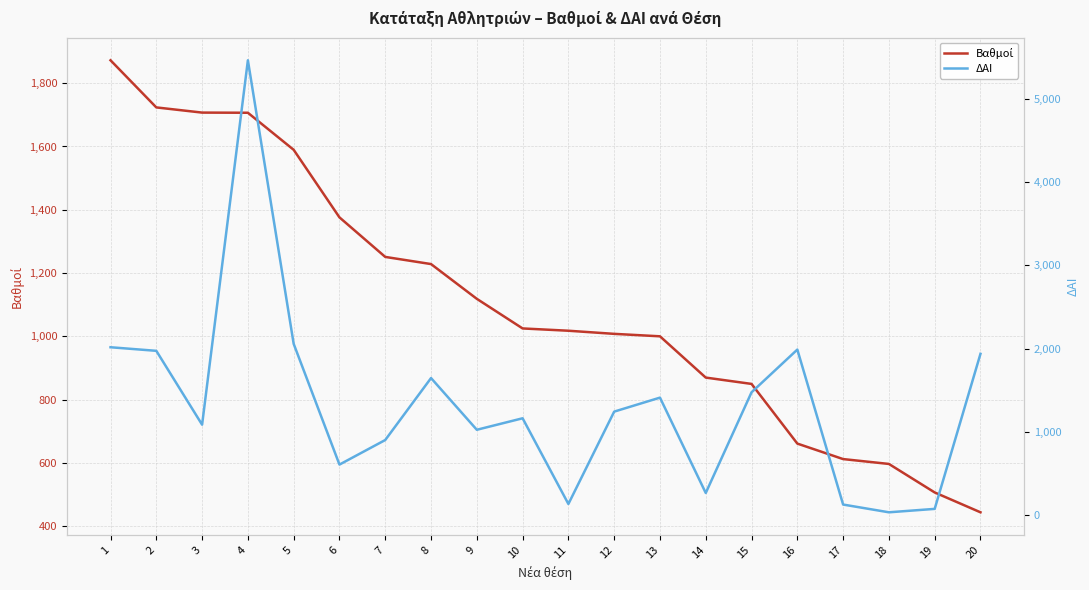

True or false: ΔΑΙ and Βαθμοί cross at least once.

True